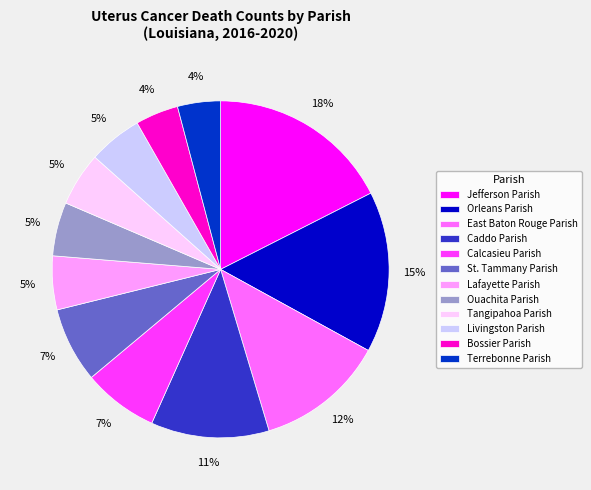

To the nearest percent, what percentage of the pie is Lafayette Parish?

5%